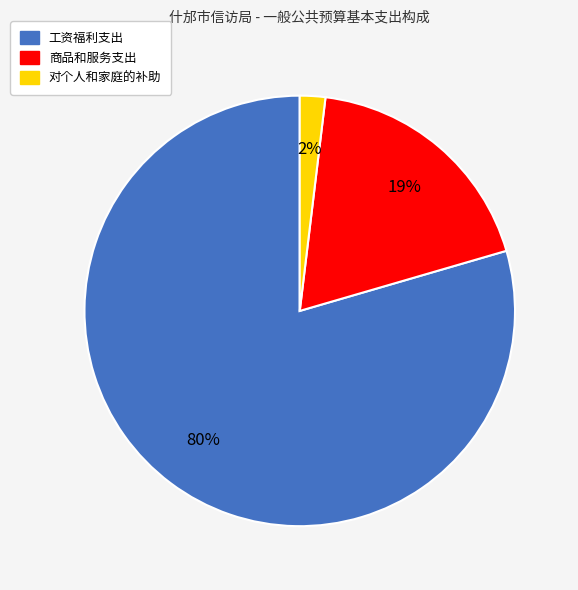

What is the smallest slice in the pie chart?

对个人和家庭的补助